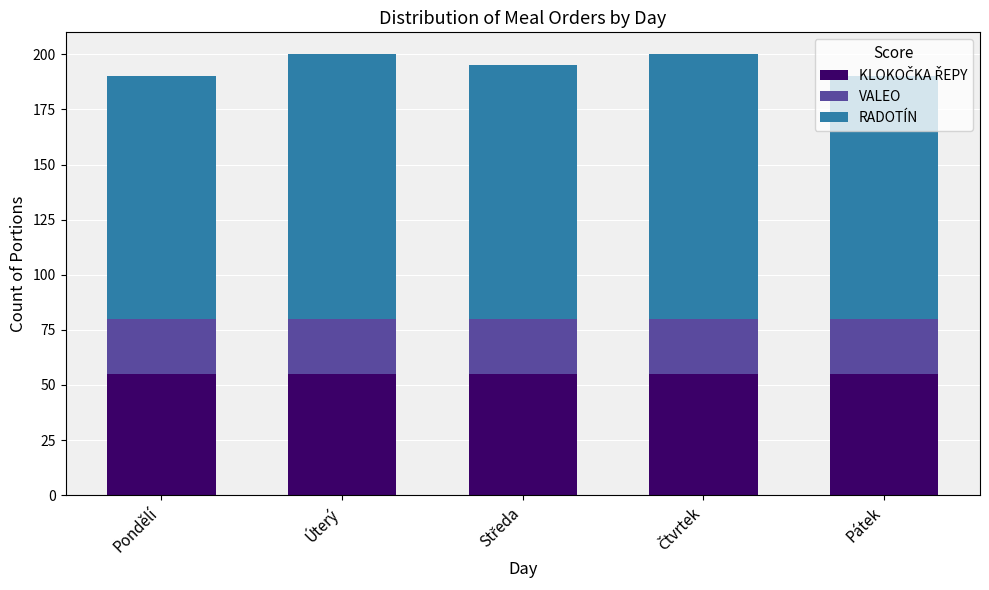

What is the total value across all series at Úterý?

200